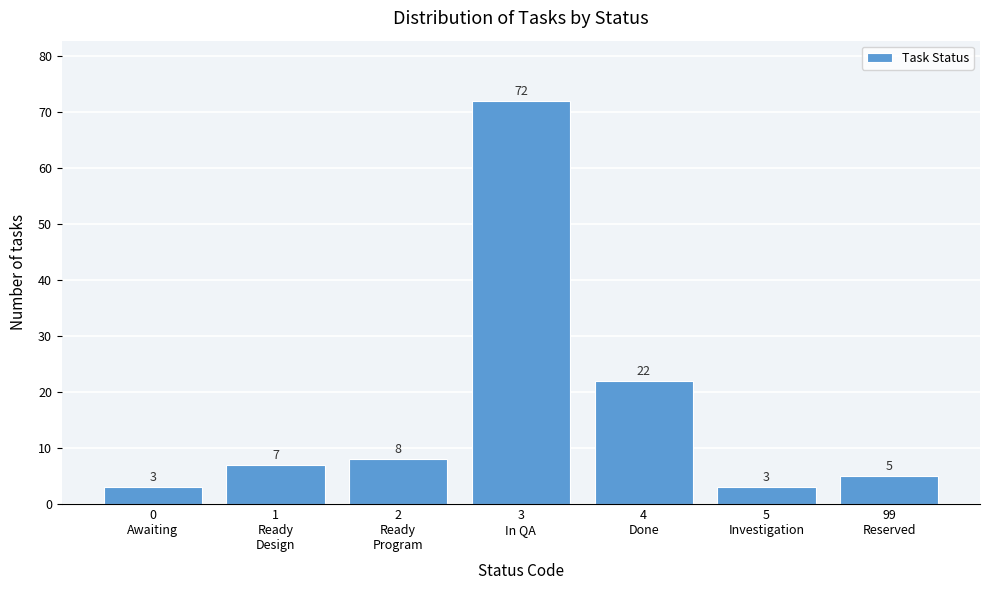

Reading left to right, extract all data points from this chart.

3	7	8	72	22	3	5